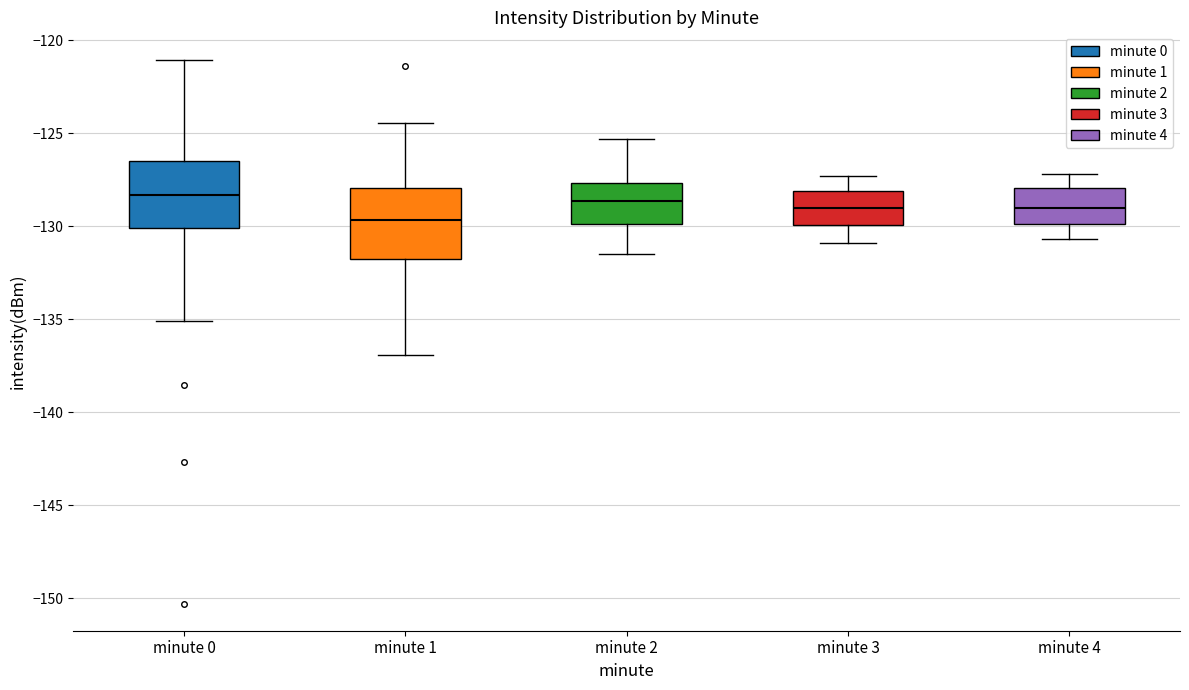

Which box has the lowest median line?

minute 1